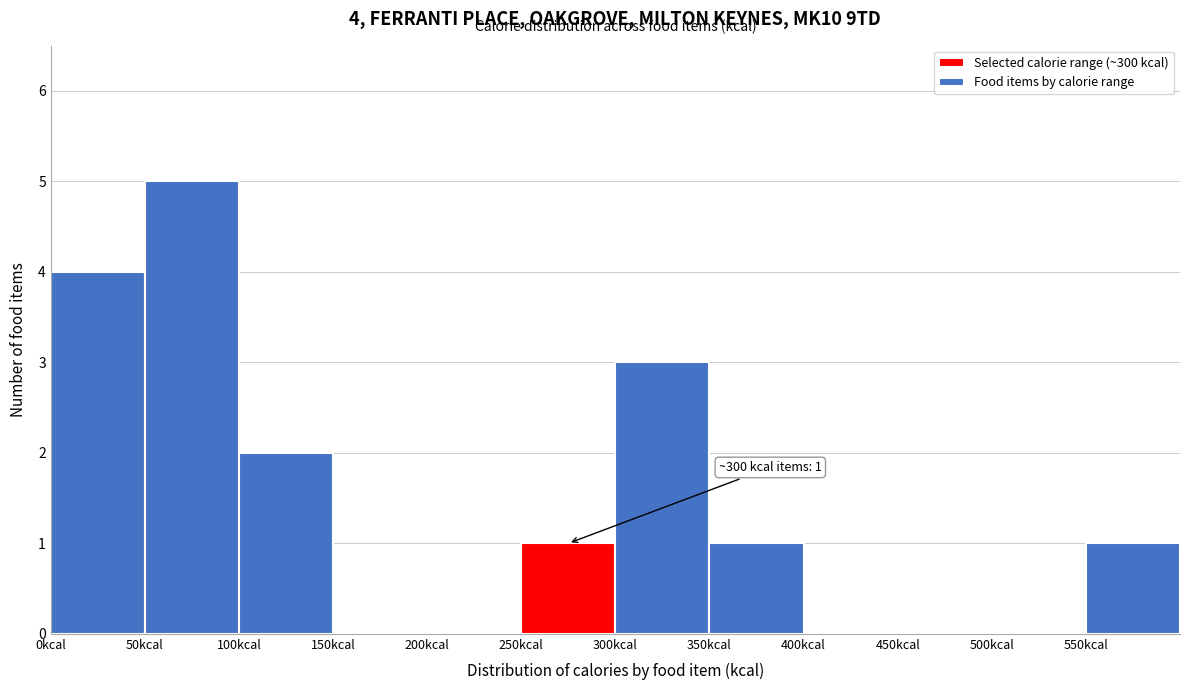

Which range on the x-axis has the tallest bar?

50 to 100